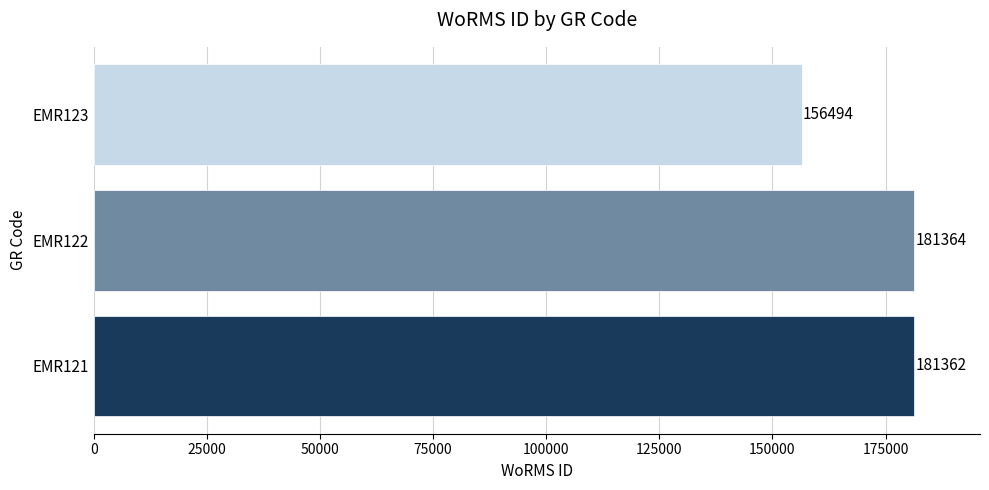

Reading bottom to top, list all the values displayed in this chart.

EMR121=181362	EMR122=181364	EMR123=156494